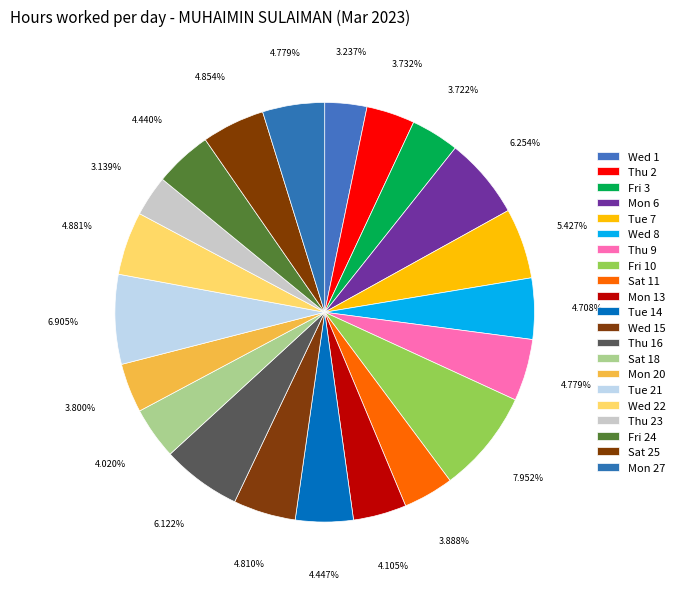

Count the number of slices in the pie.

21